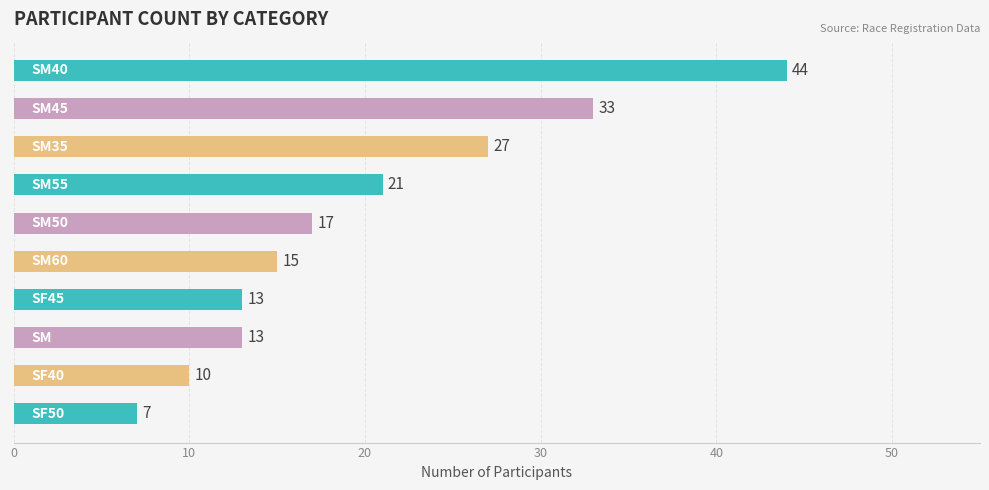

What is the greatest value displayed?

44